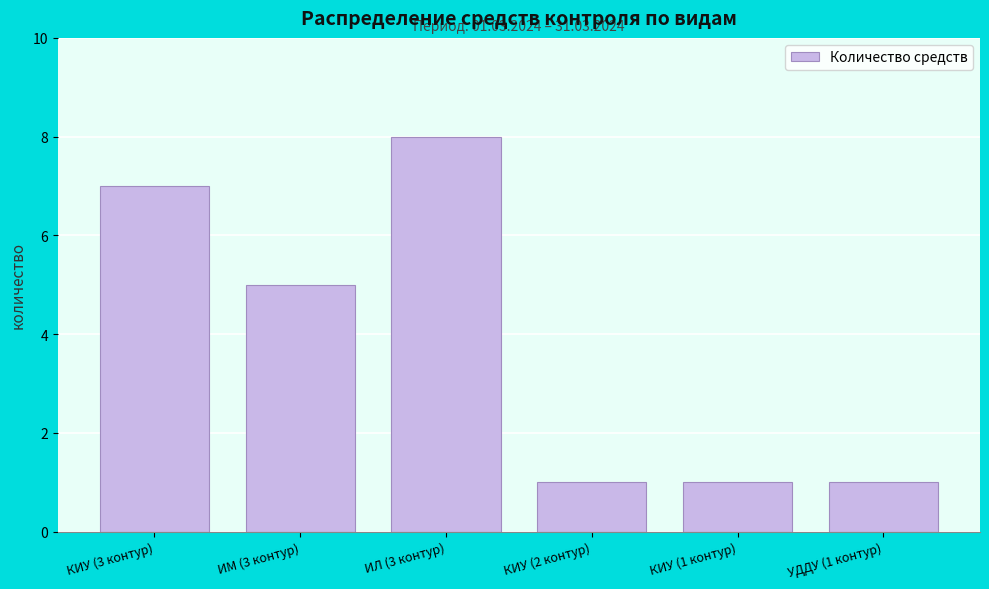

Reading left to right, extract all data points from this chart.

7	5	8	1	1	1